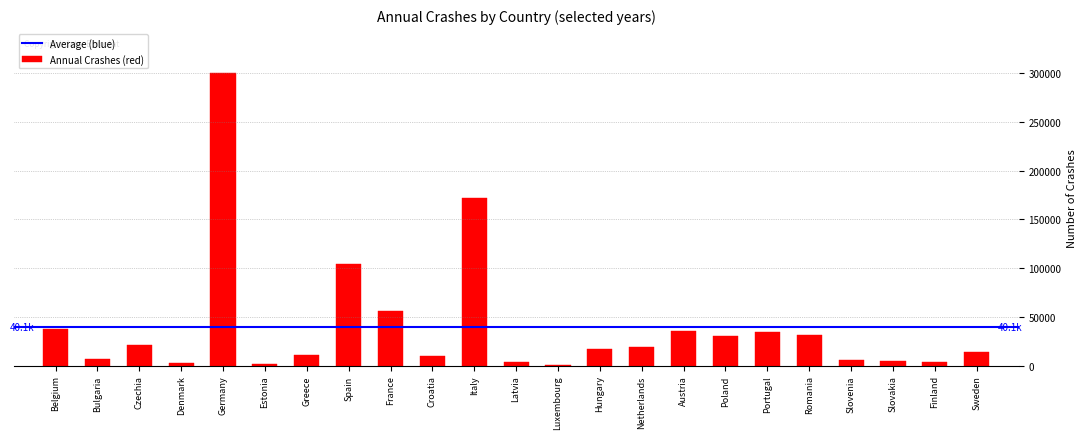

The chart shows a value of 172183 at Italy. True or false?

True